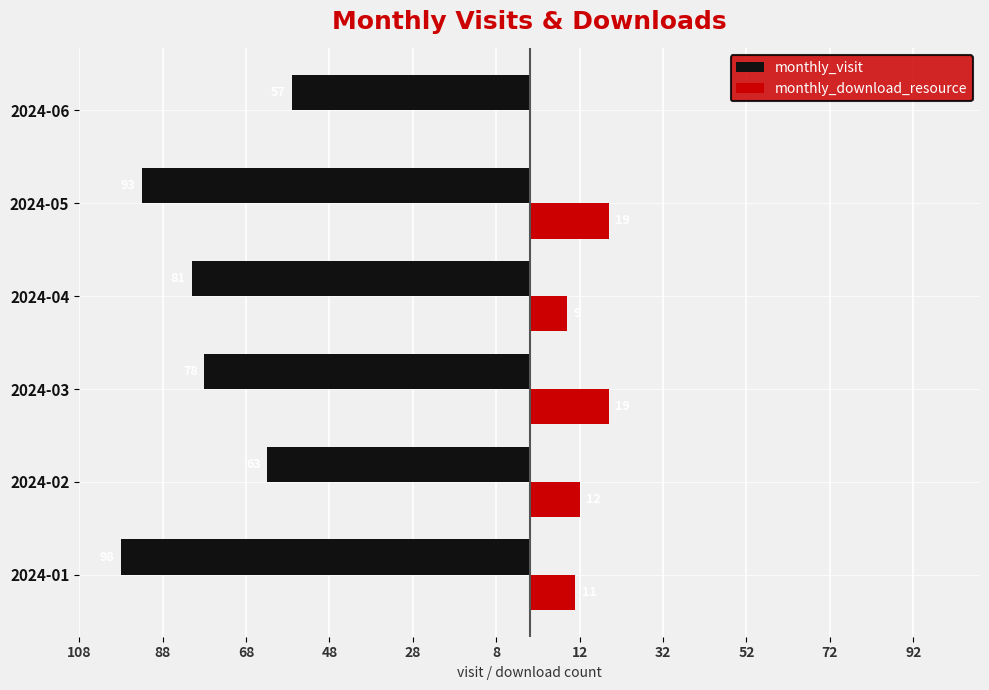

Reading left to right, list all the values displayed in this chart.

monthly_visit: -98	-63	-78	-81	-93	-57
monthly_download_resource: 11	12	19	9	19	0